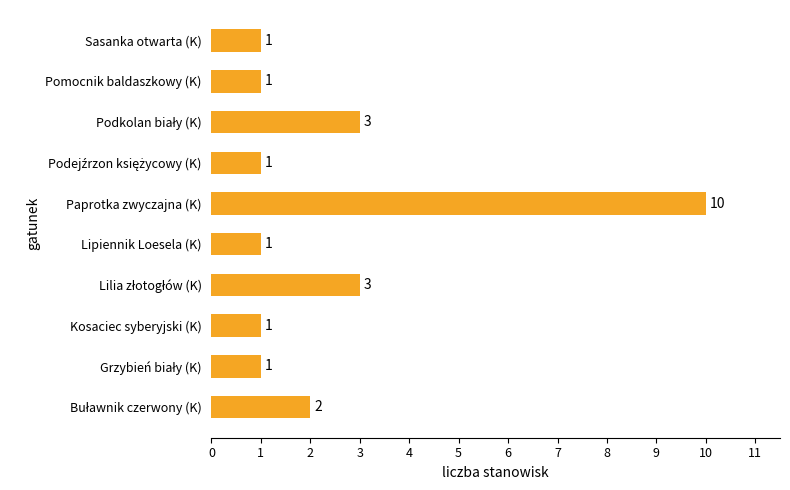

Count the values in the range 1 to 3.

9